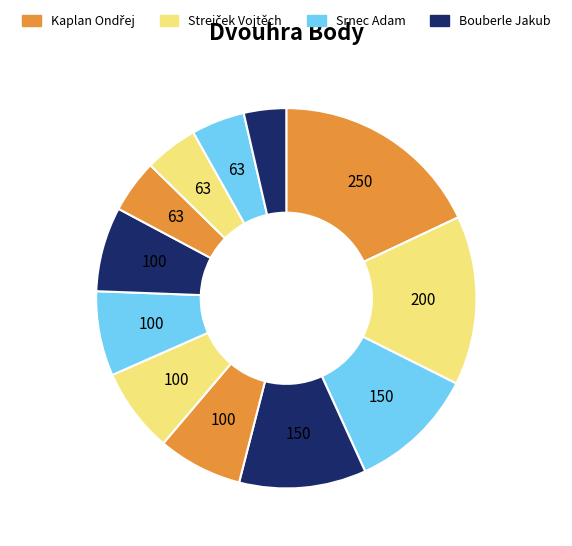

How many segments does this pie chart have?

12